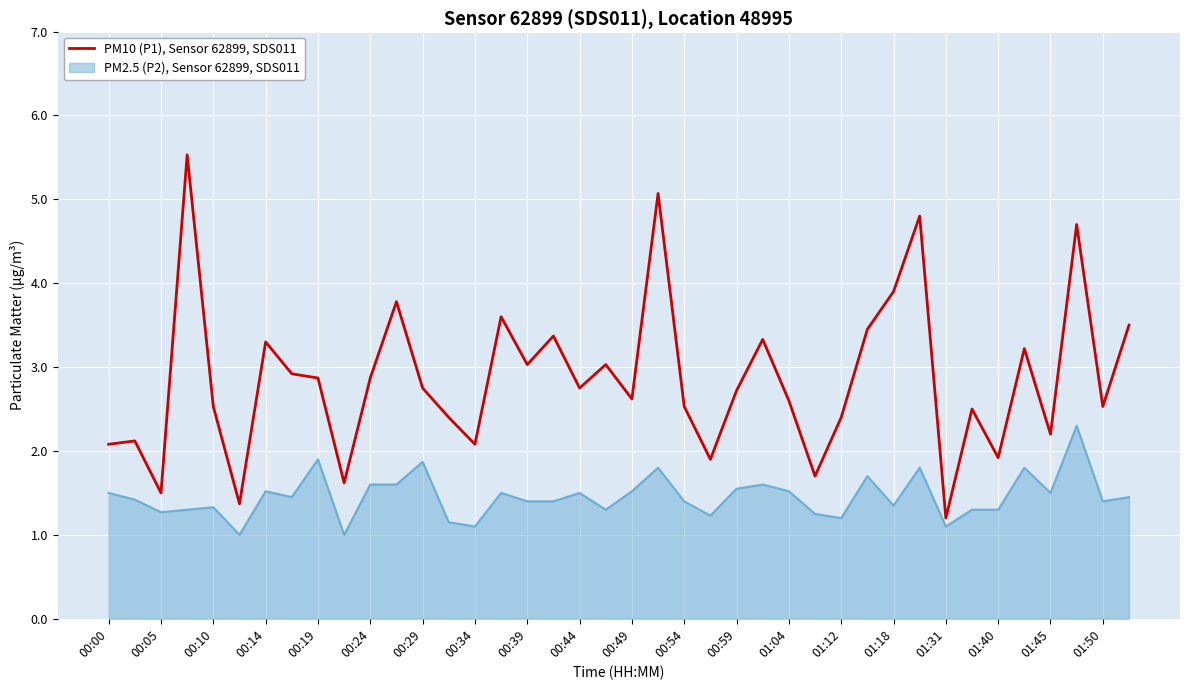

Rank the series by their average value, from highest to lowest.

PM10 (P1), Sensor 62899, SDS011, PM2.5 (P2), Sensor 62899, SDS011